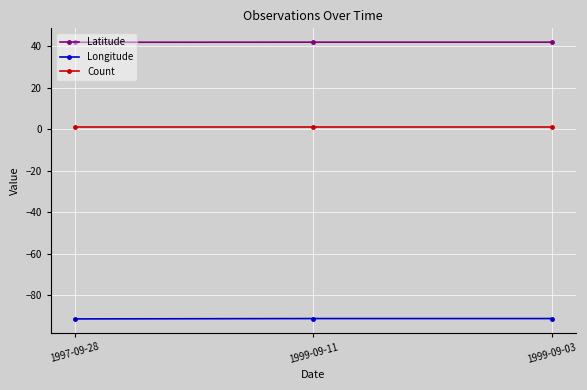

What is the approximate value of Latitude at 1999-09-03?

41.8